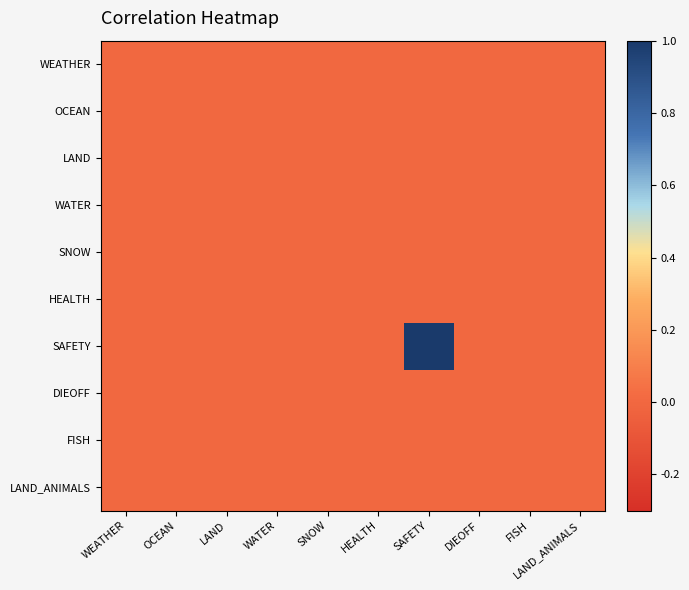

At which category does the chart reach its peak across all series?

SAFETY